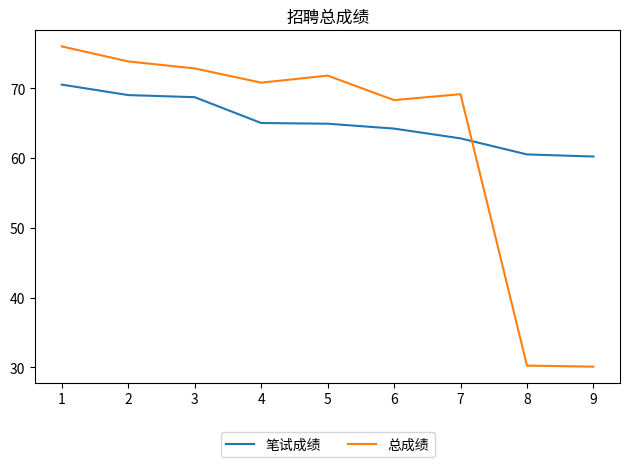

Is this an area chart (filled region under the line)?

No